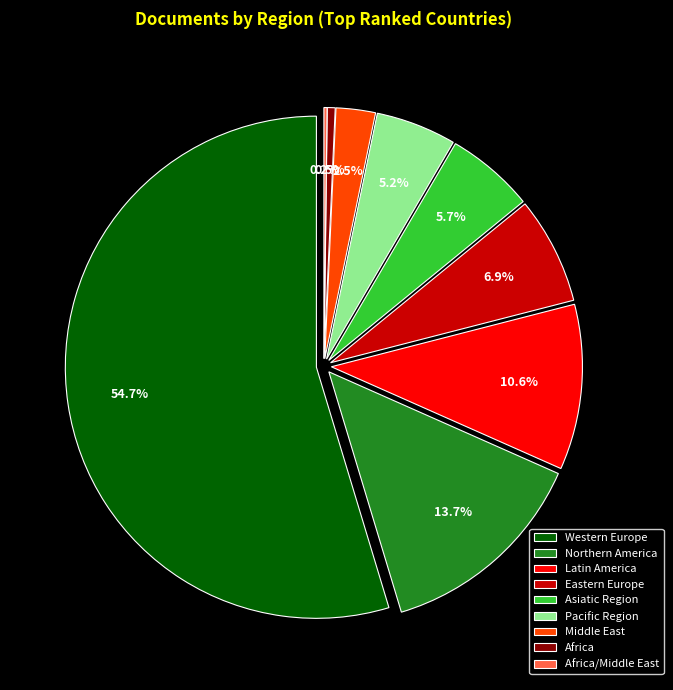

Count the number of slices in the pie.

9